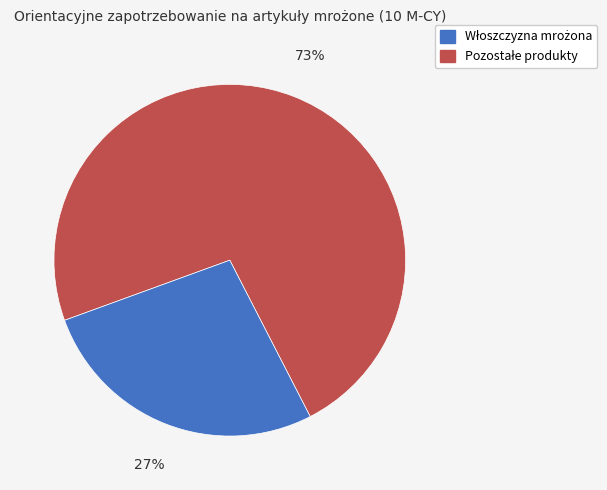

Is there any slice that represents more than half of the pie?

Yes